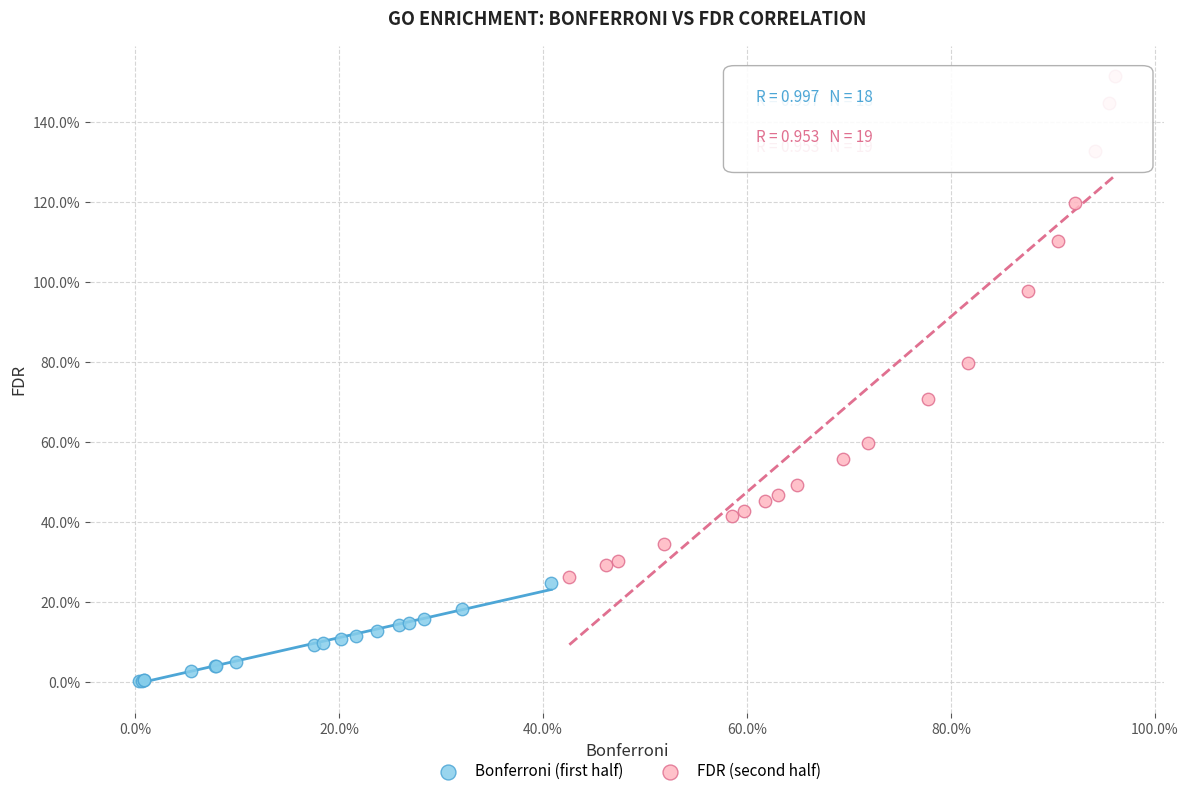

Which series has the widest spread of Y values?

FDR (second half)